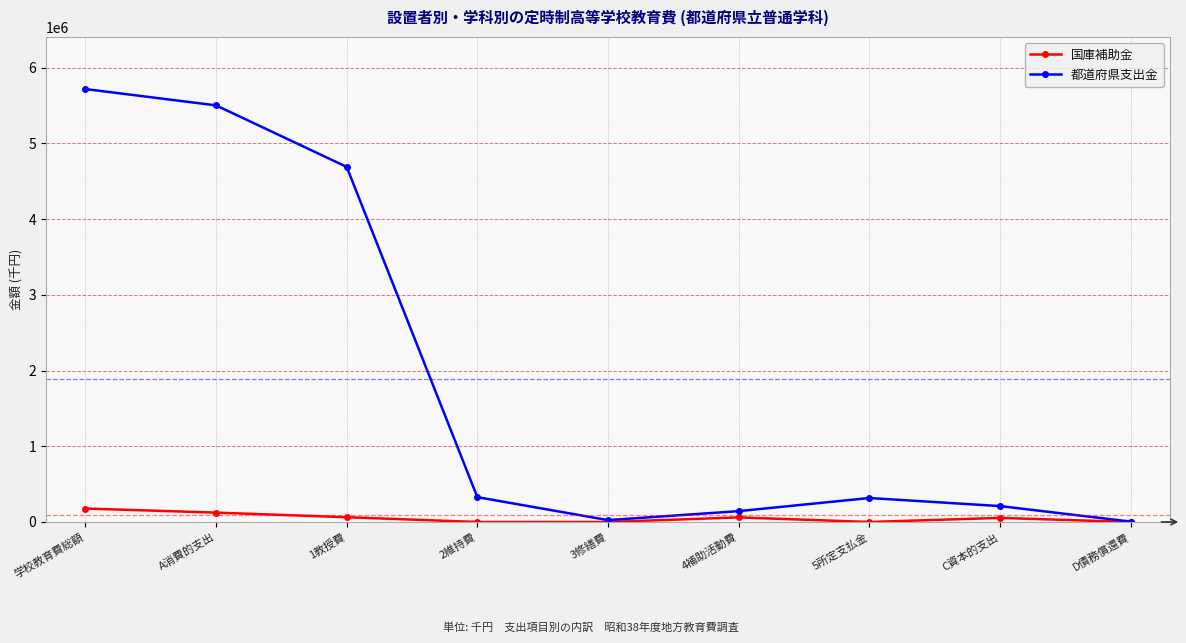

At 学校教育費総額, list the series in order from largest to smallest.

都道府県支出金, 国庫補助金